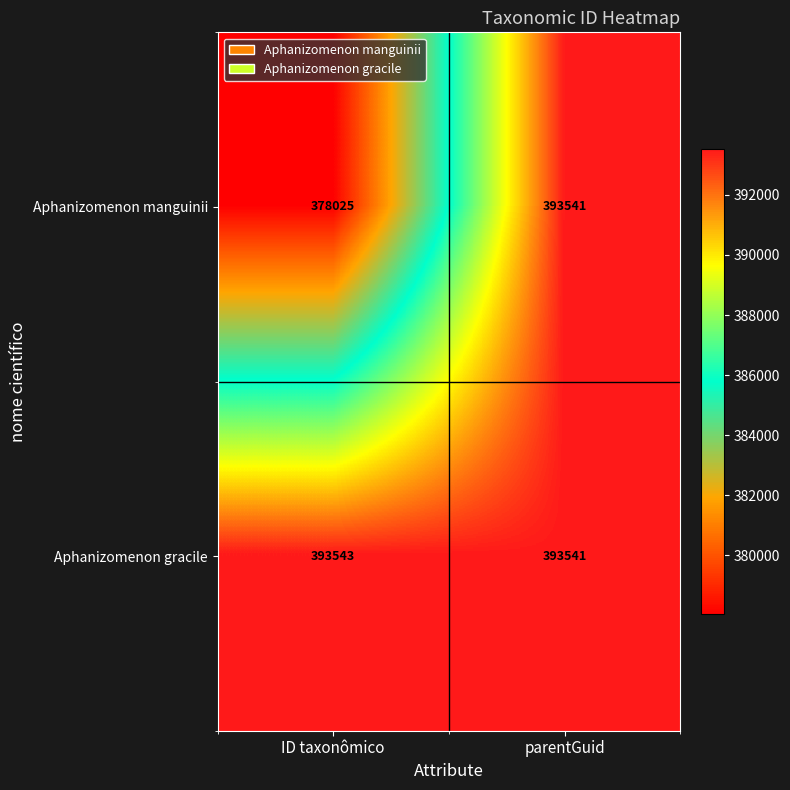

Is it true that Aphanizomenon manguinii equals 378025 at ID taxonômico?

True